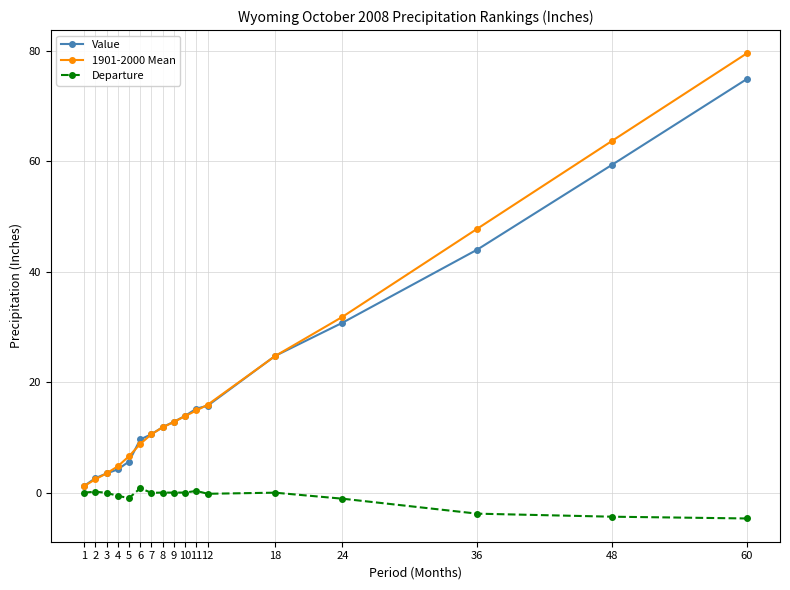

Is the value of Value at 36 greater than the value of 1901-2000 Mean at 18?

Yes